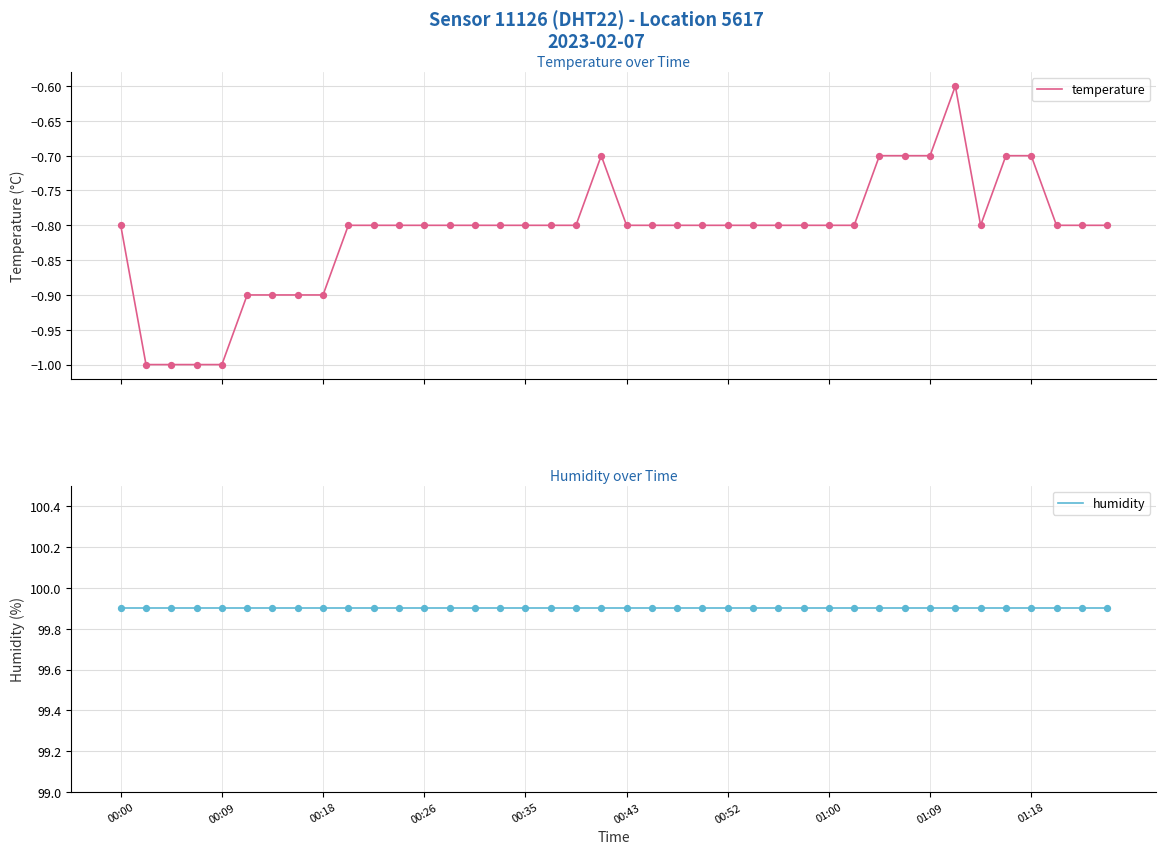

Which series contains the lowest Y value?

temperature